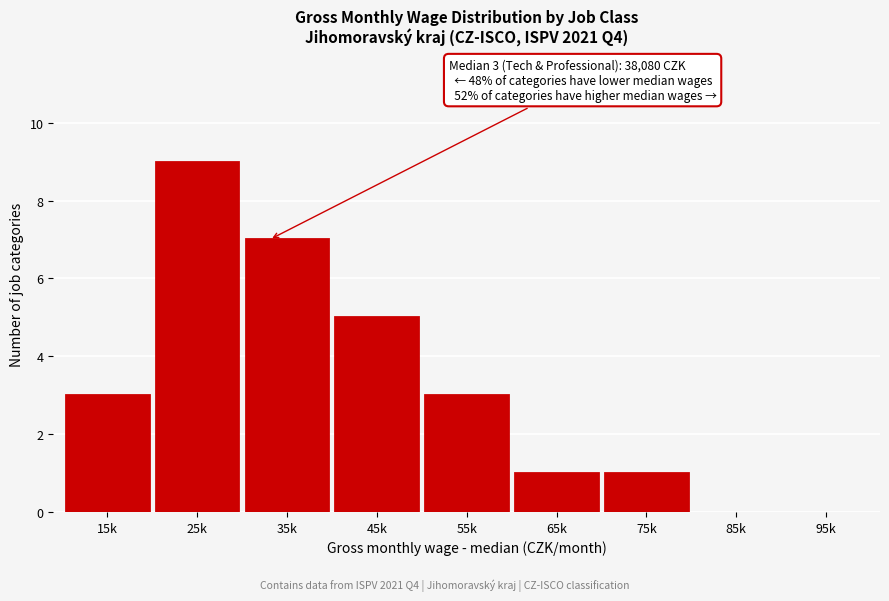

Reading right to left, transcribe all the data shown in this chart.

95k=0	85k=0	75k=1	65k=1	55k=3	45k=5	35k=7	25k=9	15k=3